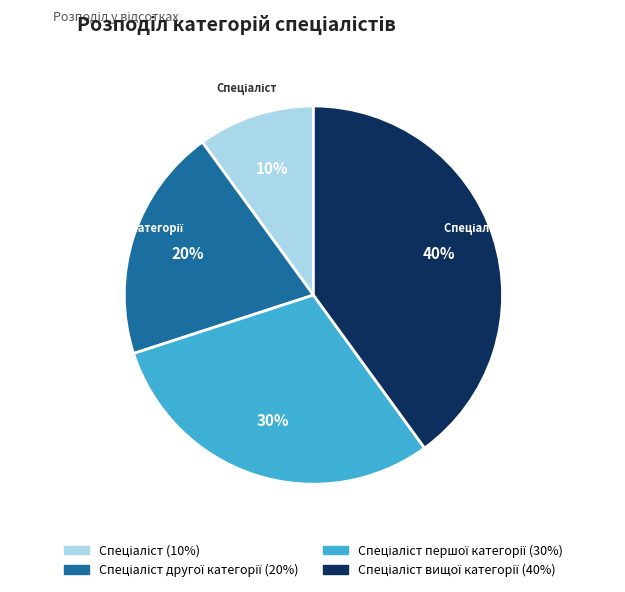

To the nearest percent, what is the average slice percentage?

25%